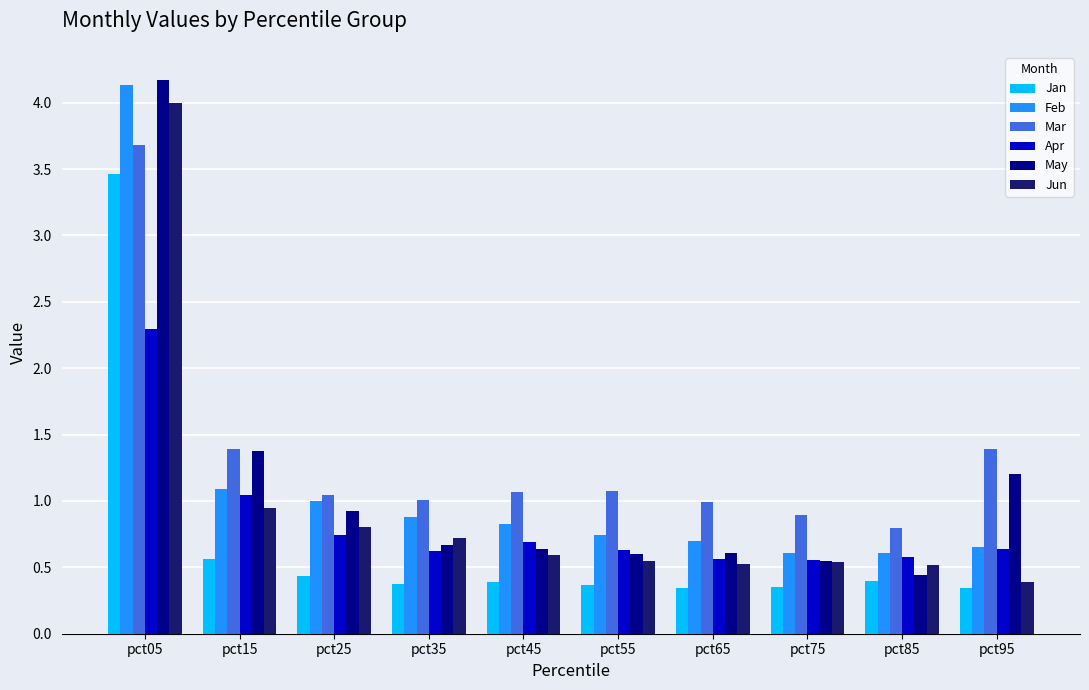

Is the value of May at pct95 greater than the value of Jun at pct75?

Yes